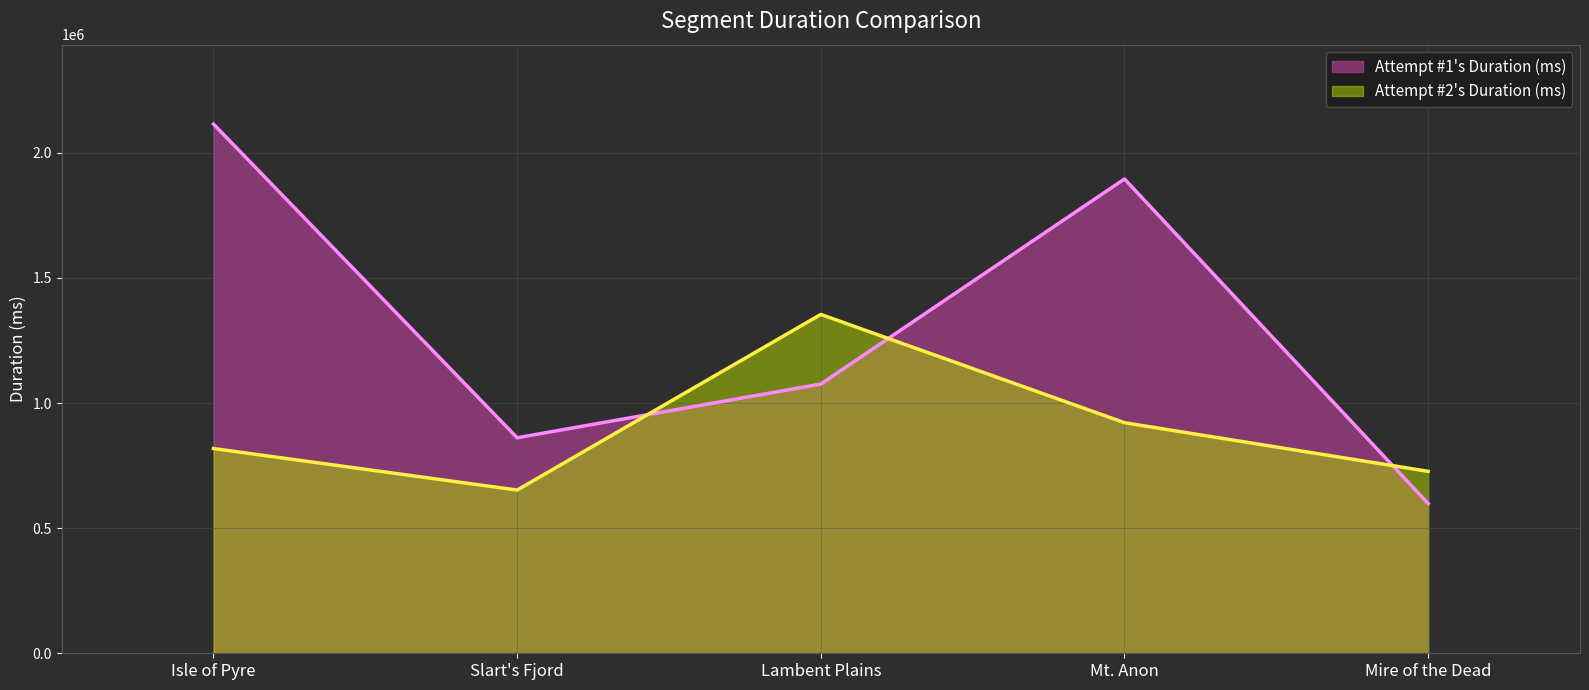

How many categories are shown in the chart?

5